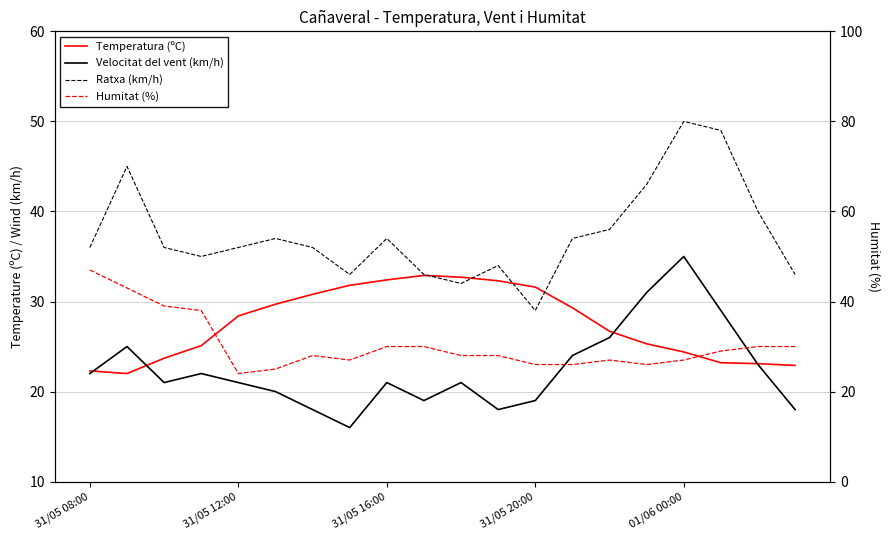

True or false: Ratxa (km/h) has a value of 29.0 at 31/05 20:00.

True